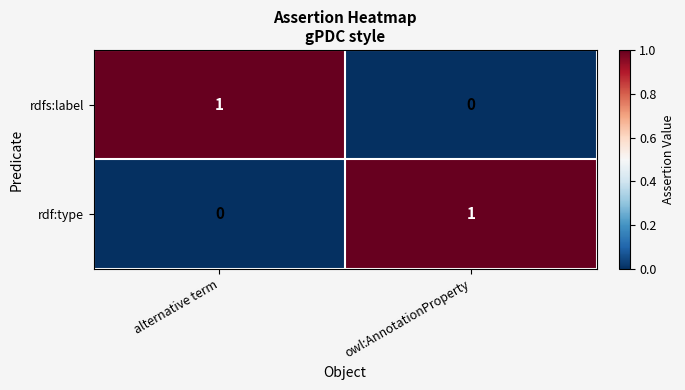

What is the spread (max minus min) of values at owl:AnnotationProperty?

1